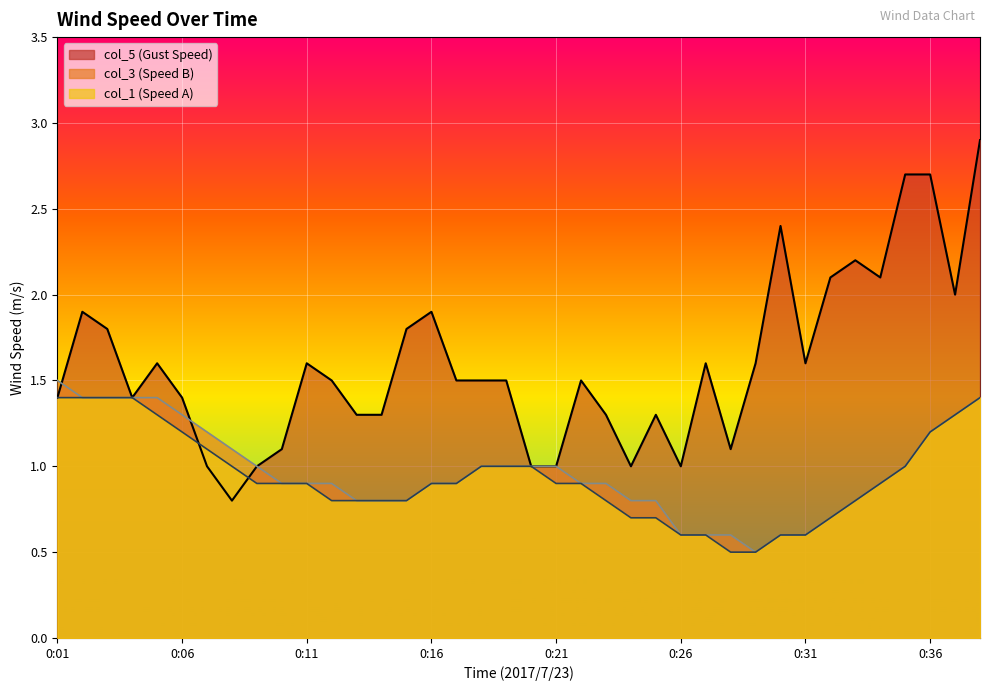

Rank the series at 0:06 from lowest to highest value.

col_1 (Speed A), col_3 (Speed B), col_5 (Gust Speed)